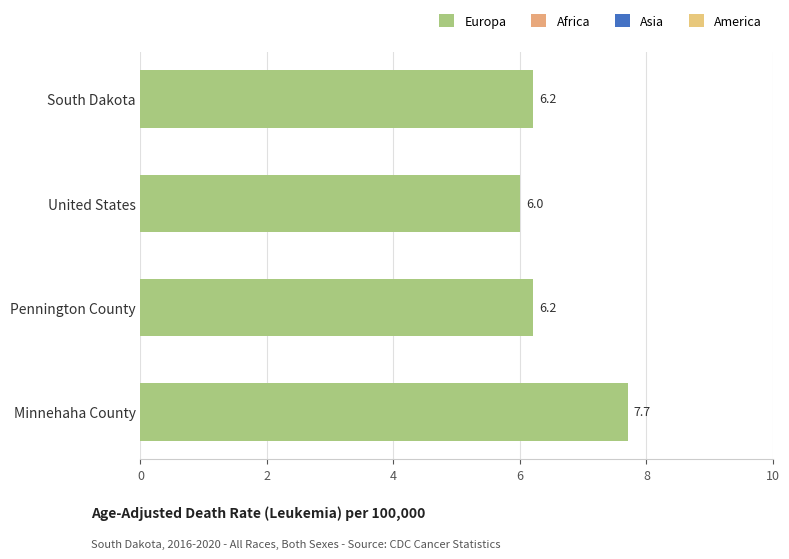

How many data points are above 6?

3